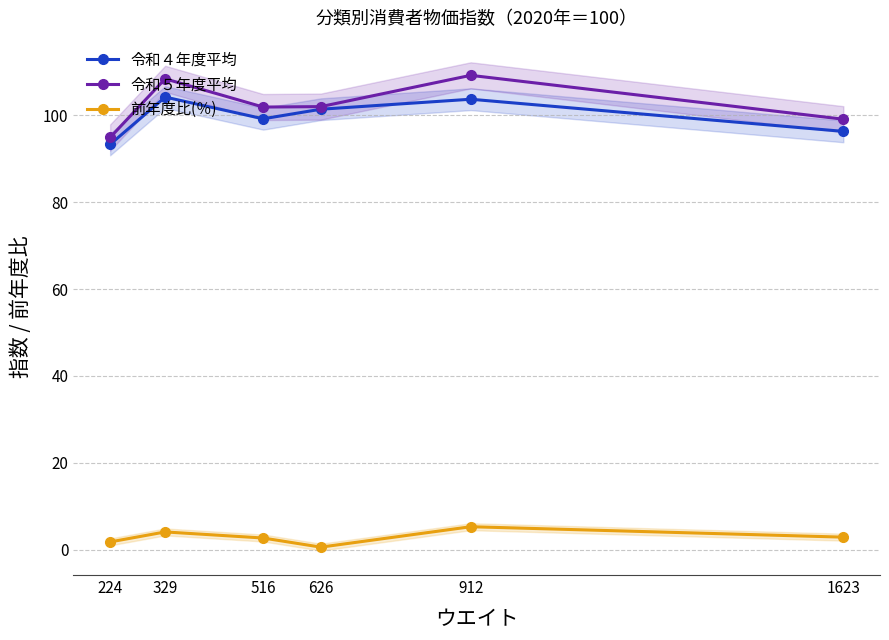

How many series are shown in this chart?

3